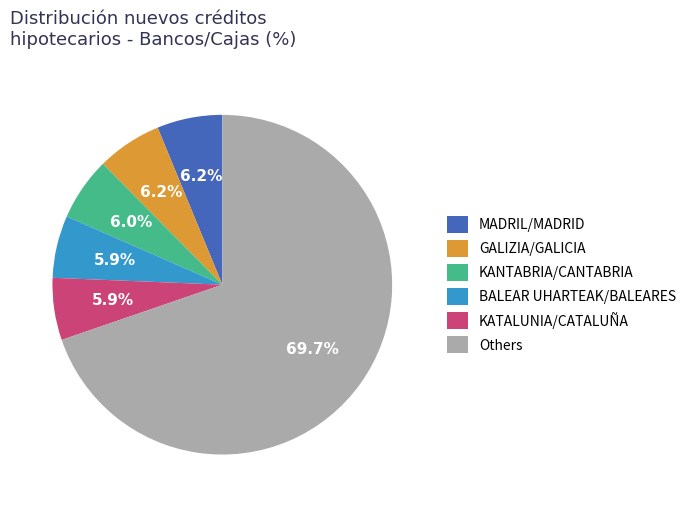

To the nearest percent, what is the difference between the largest and smallest slice percentages?

64%